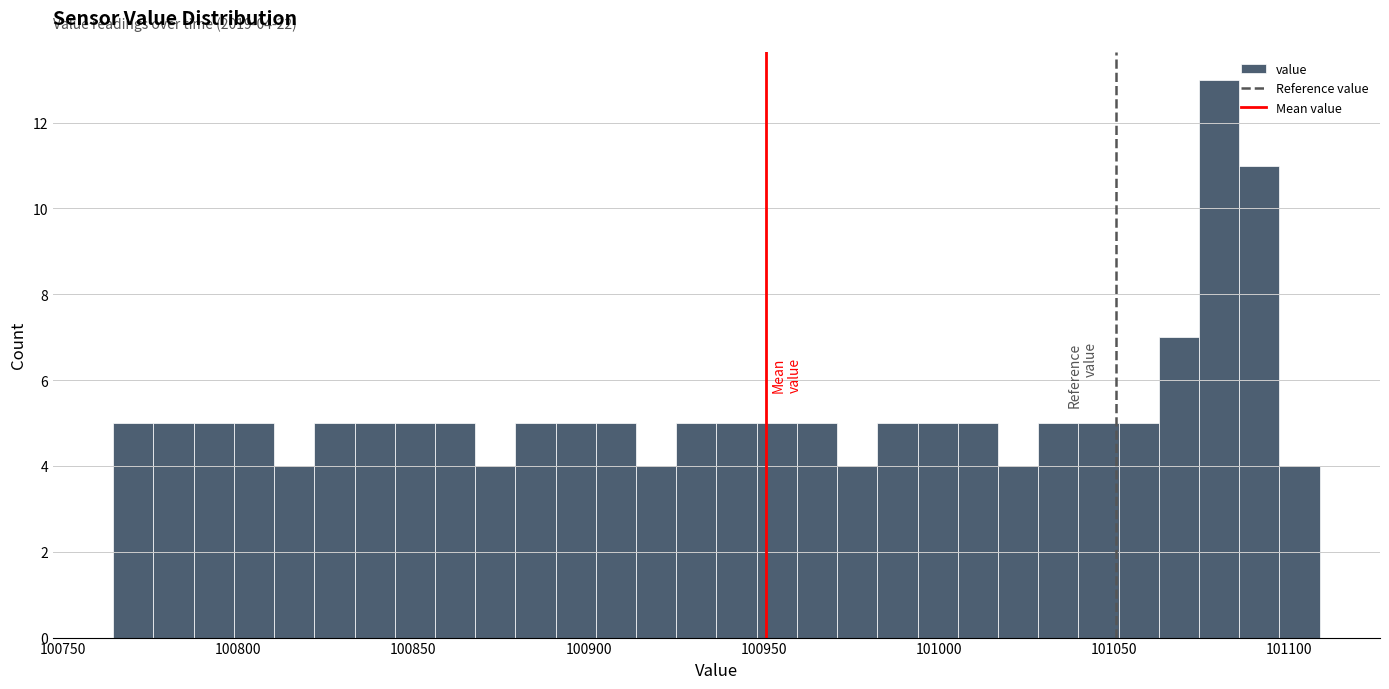

Around what value on the x-axis is the tallest bar? Give the approximate position of its centre, as read against the axis.

101080